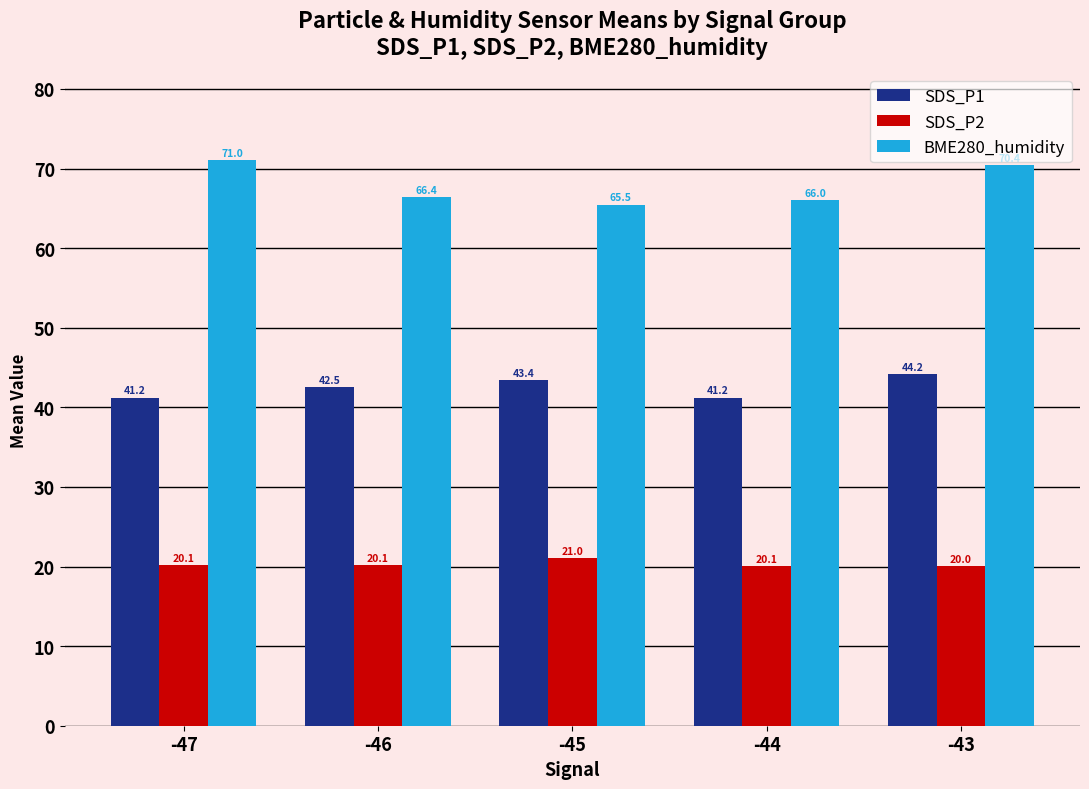

Is it true that SDS_P1 equals 41.2 at -47?

True